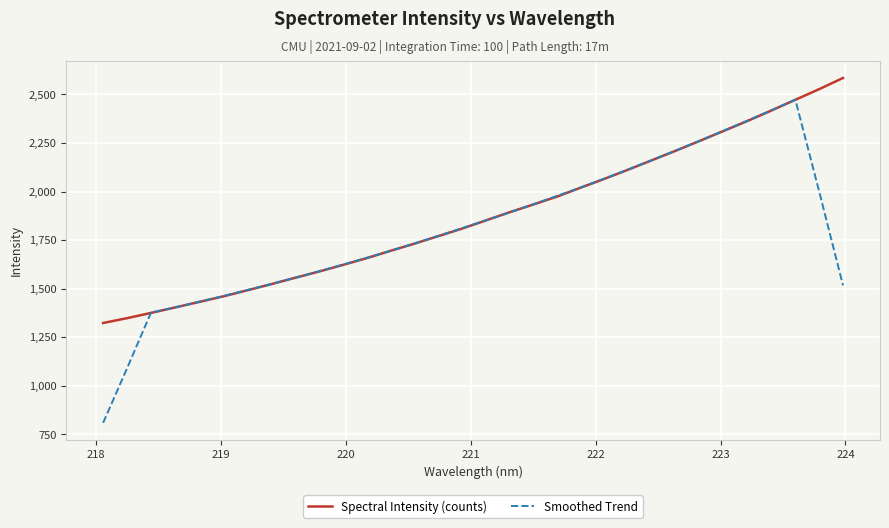

What is the smallest value displayed?

809.3